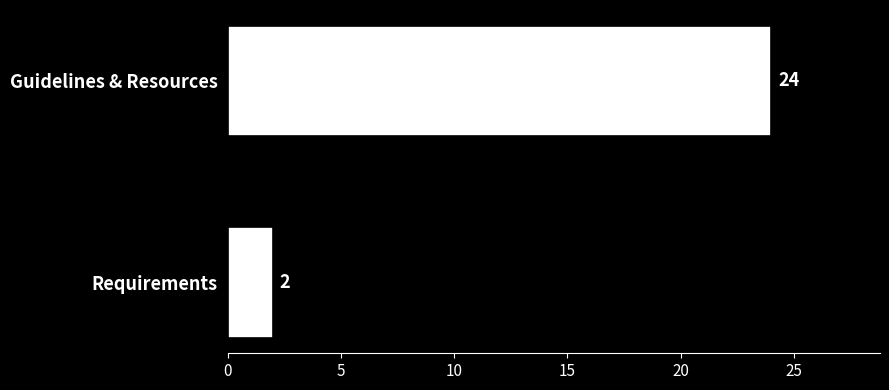

Is it true that the value at Guidelines & Resources is 24?

True